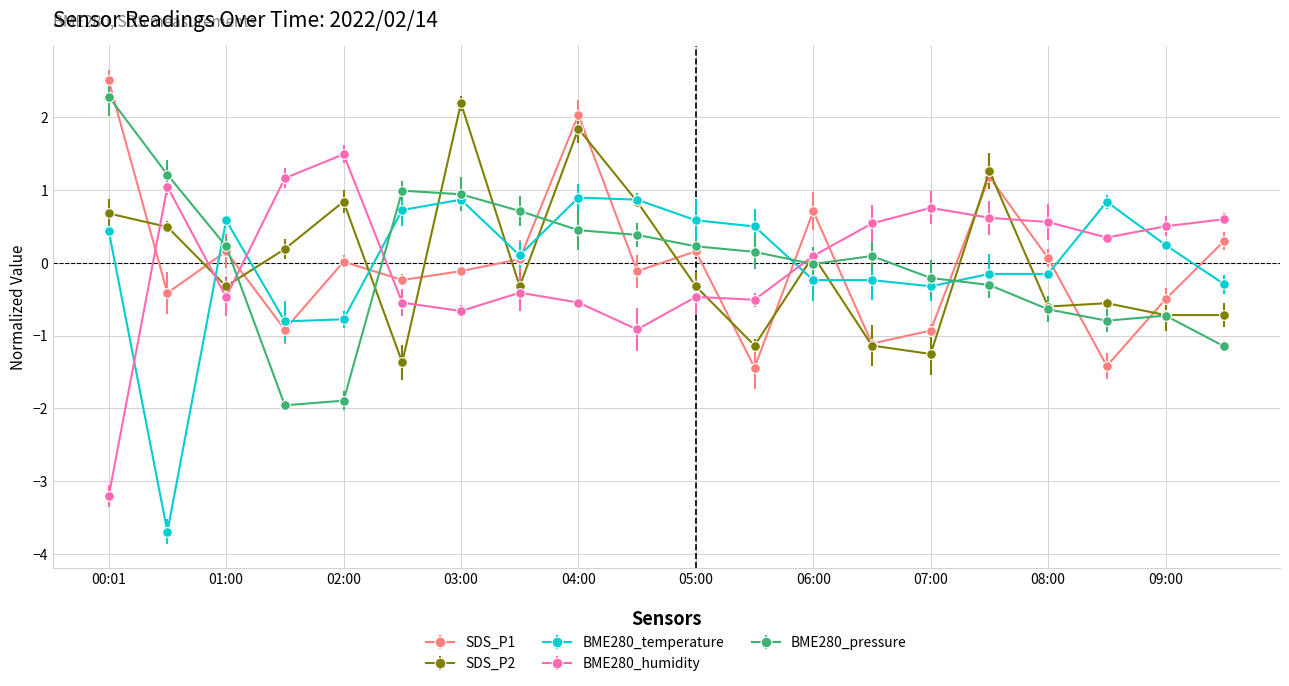

What is the maximum value shown in the chart?

2.5